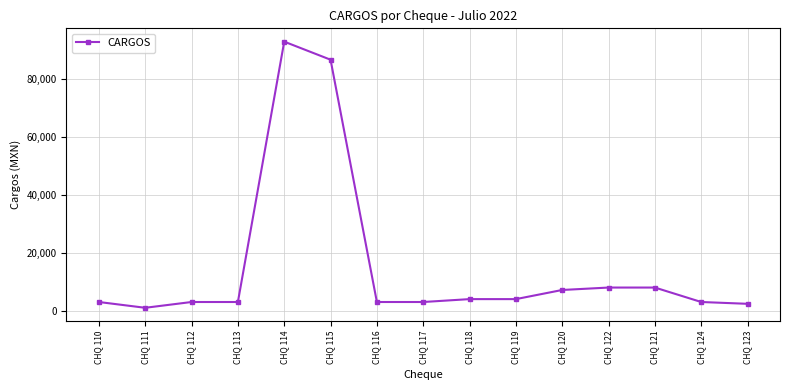

What is the label of the 12th point from the right?

CHQ 113